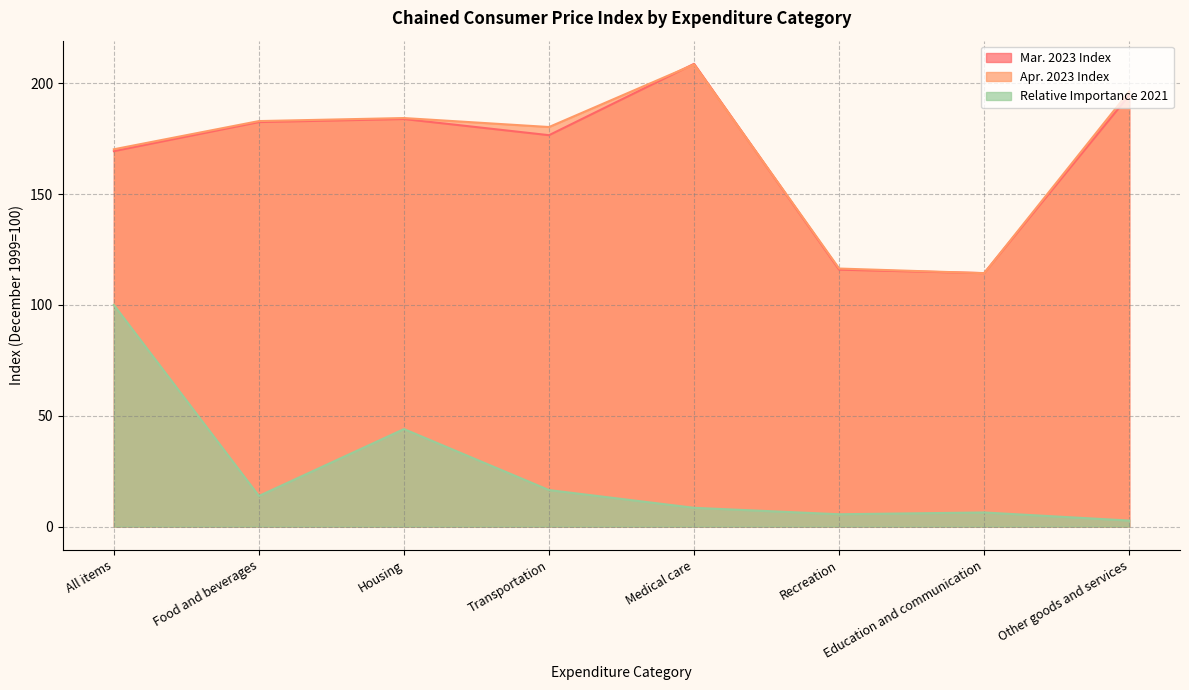

Reading left to right, extract all data points from this chart.

Mar. 2023 Index: All items=169.4	Food and beverages=182.5	Housing=183.8	Transportation=176.6	Medical care=208.8	Recreation=115.9	Education and communication=114.3	Other goods and services=194.6
Apr. 2023 Index: All items=170.2	Food and beverages=182.9	Housing=184.3	Transportation=180.2	Medical care=208.5	Recreation=116.4	Education and communication=114.3	Other goods and services=196.3
Relative Importance 2021: All items=100.0	Food and beverages=13.8	Housing=44.0	Transportation=16.5	Medical care=8.5	Recreation=5.6	Education and communication=6.4	Other goods and services=2.7